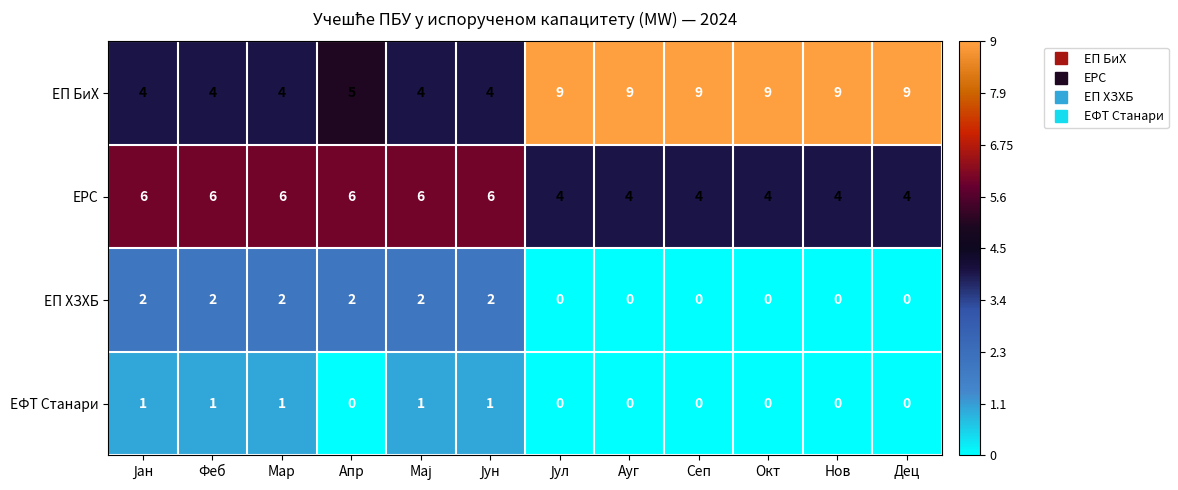

How many categories are shown in the chart?

12